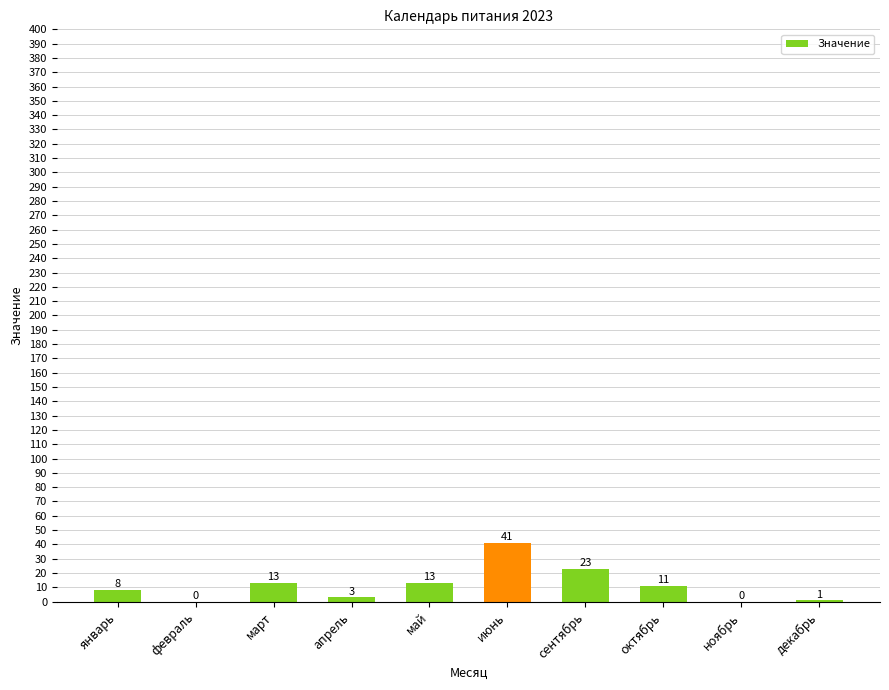

What is the change in value from январь to октябрь?

+3